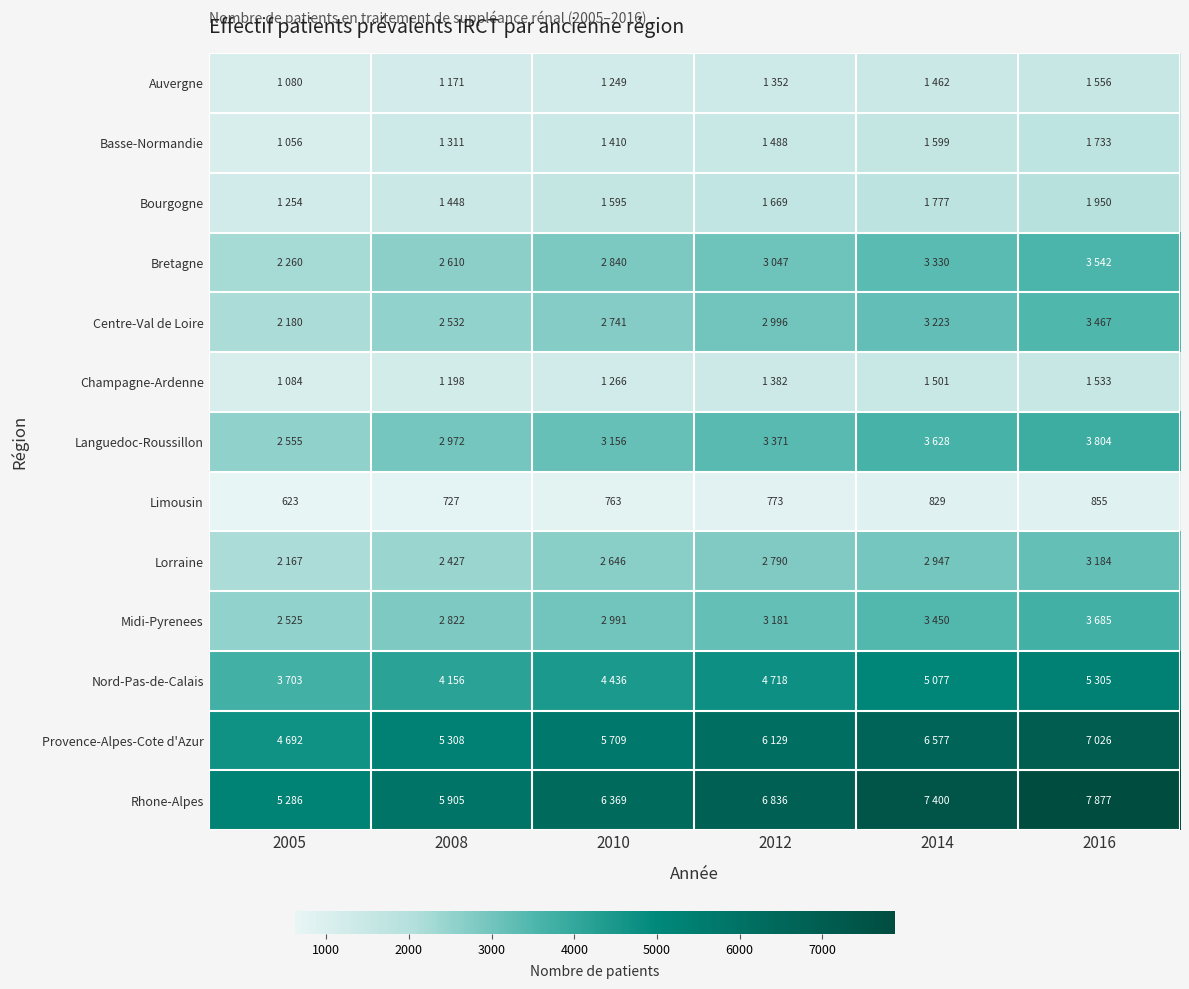

What is the maximum value shown in the chart?

7877